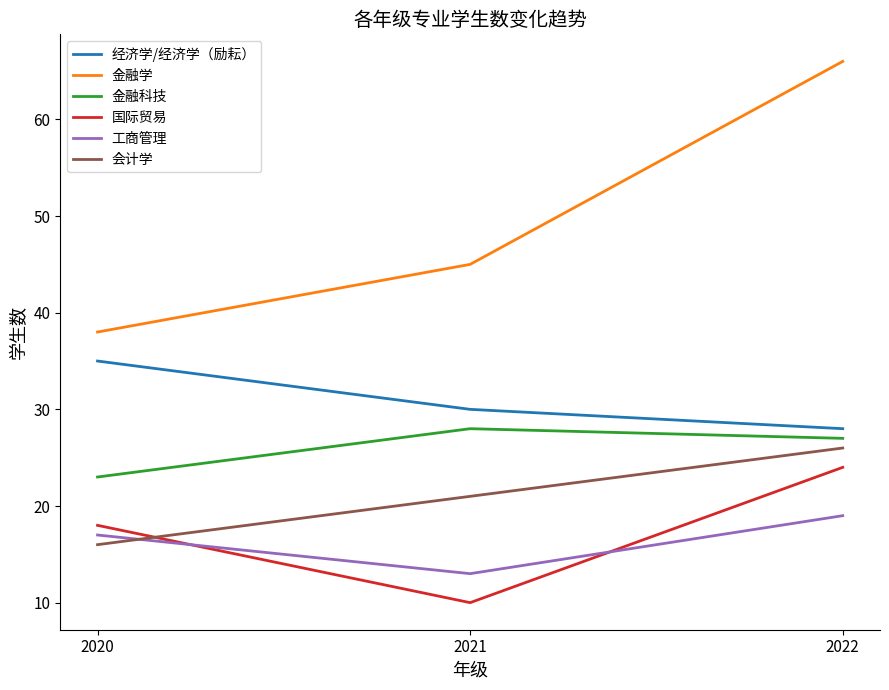

True or false: 会计学 has a value of 11 at 2020.

False